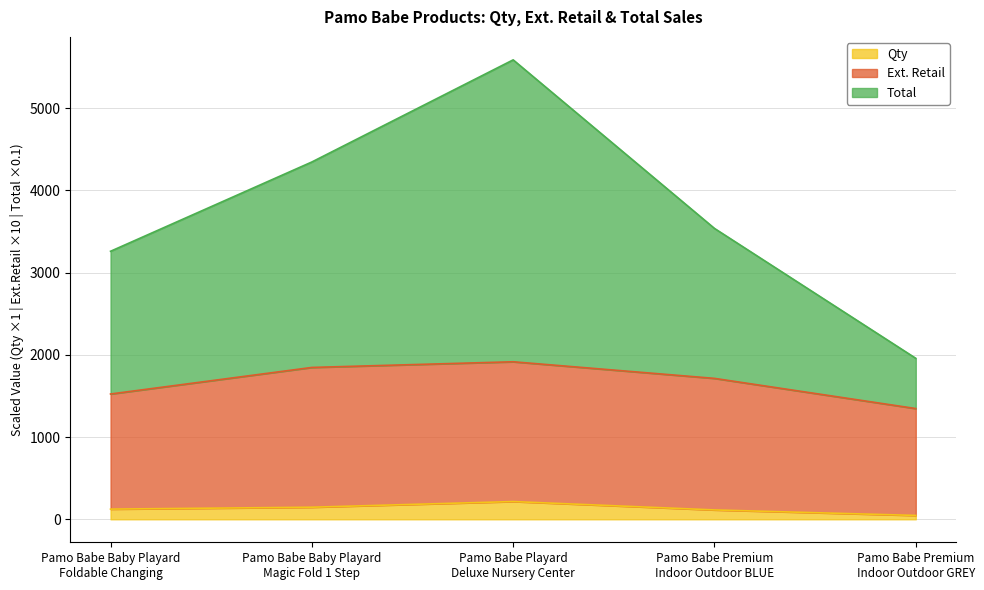

Is the value of Total at Pamo Babe Baby Playard
Foldable Changing greater than the value of Ext. Retail at Pamo Babe Baby Playard
Magic Fold 1 Step?

Yes